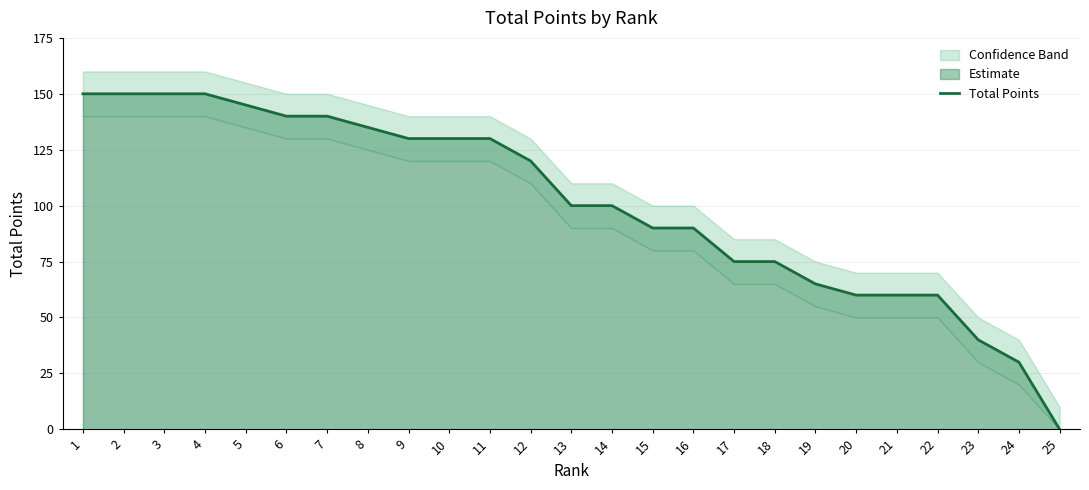

List the labels in order of value, largest first.

1, 2, 3, 4, 5, 6, 7, 8, 9, 10, 11, 12, 13, 14, 15, 16, 17, 18, 19, 20, 21, 22, 23, 24, 25